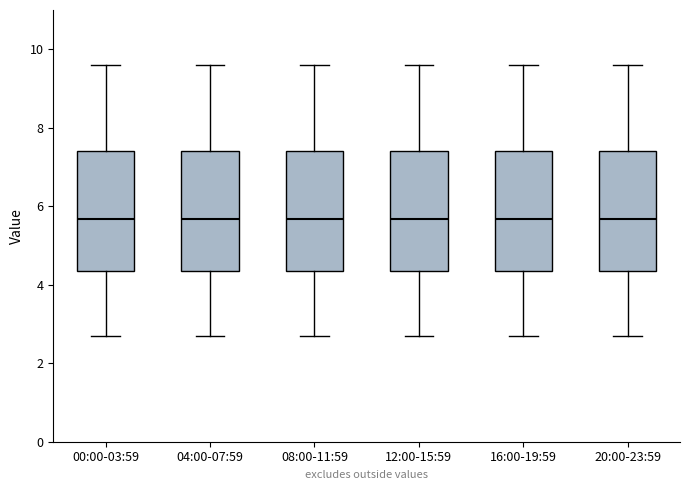

Reading left to right, transcribe this box plot: for each box, give where its median line is, the range the box spans, and where its two whiskers end, as read against the y-axis. The values are not printed on the chart, so give them approximately, as read against the axis.

00:00-03:59: median 5.6, box 4.4 to 7.4, whiskers 2.8 to 9.6
04:00-07:59: median 5.6, box 4.4 to 7.4, whiskers 2.8 to 9.6
08:00-11:59: median 5.6, box 4.4 to 7.4, whiskers 2.8 to 9.6
12:00-15:59: median 5.6, box 4.4 to 7.4, whiskers 2.8 to 9.6
16:00-19:59: median 5.6, box 4.4 to 7.4, whiskers 2.8 to 9.6
20:00-23:59: median 5.6, box 4.4 to 7.4, whiskers 2.8 to 9.6